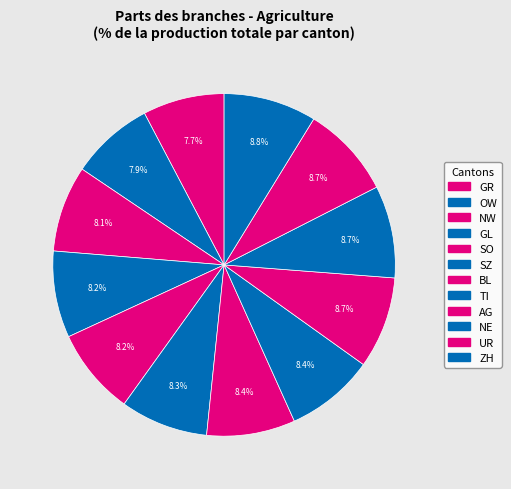

How many segments does this pie chart have?

12